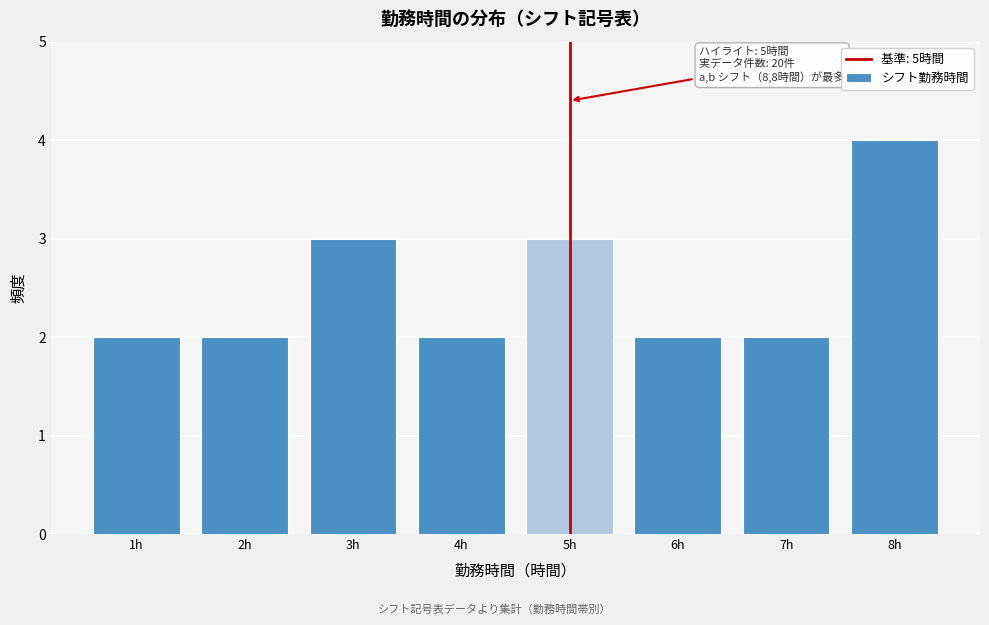

Which range on the x-axis has the tallest bar?

7.5 to 8.5